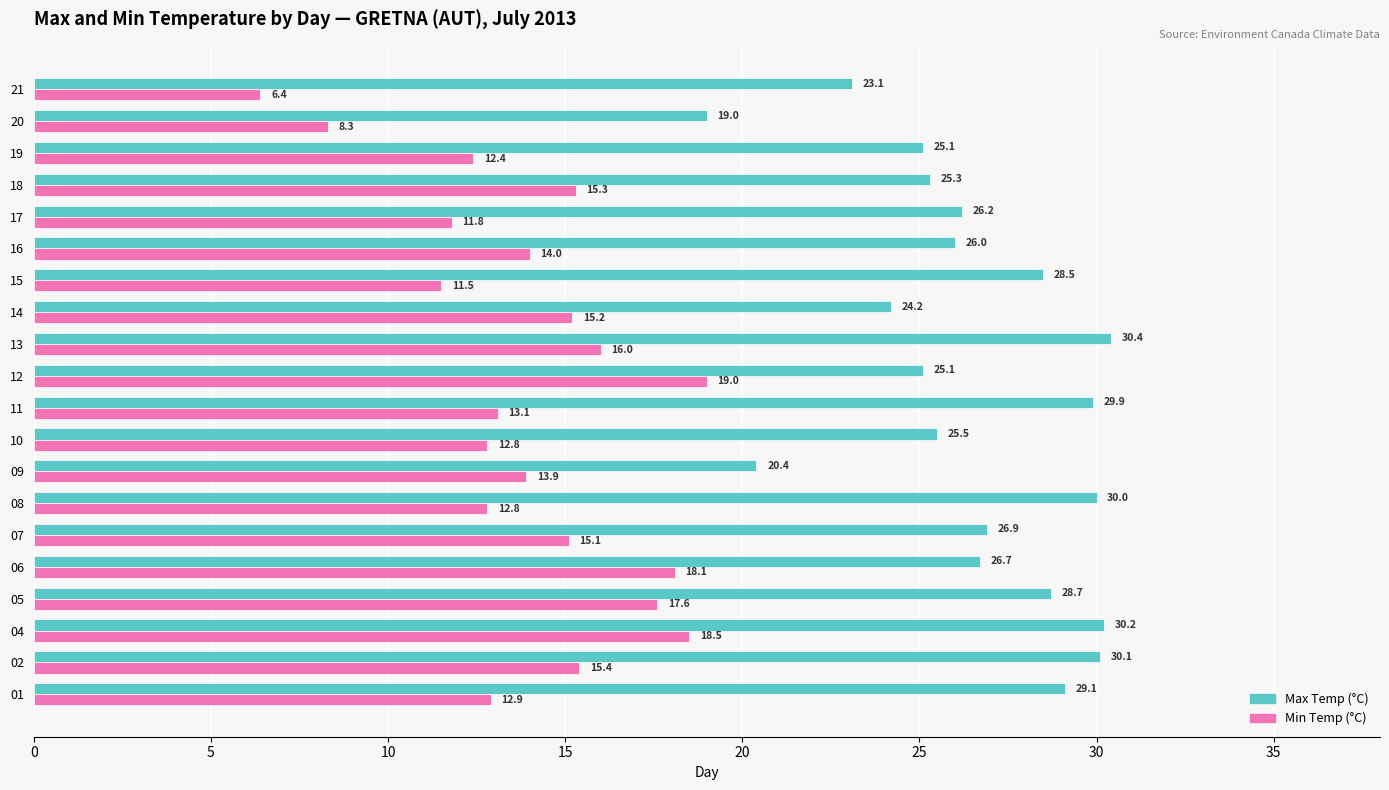

What is the difference between the highest and lowest values at 12?

6.1